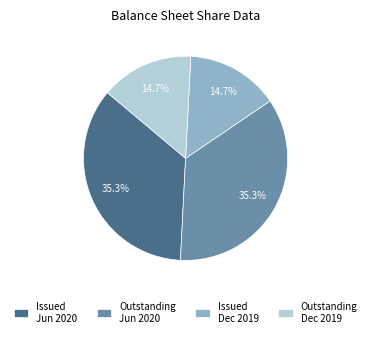

What percentage do Outstanding Jun 2020 and Outstanding Dec 2019 together represent?

50.0%